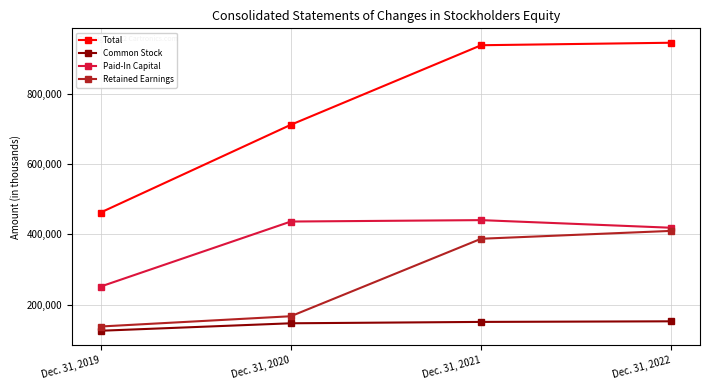

Which series has the largest range (max minus min)?

Total